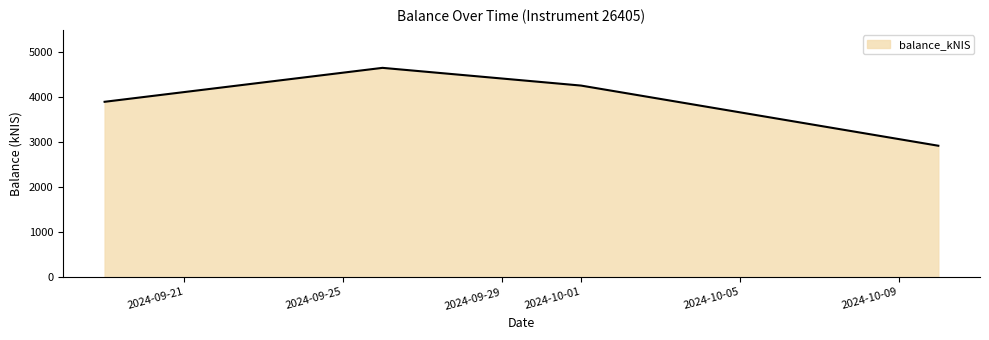

What is the difference between the second highest and second lowest values?

360.8